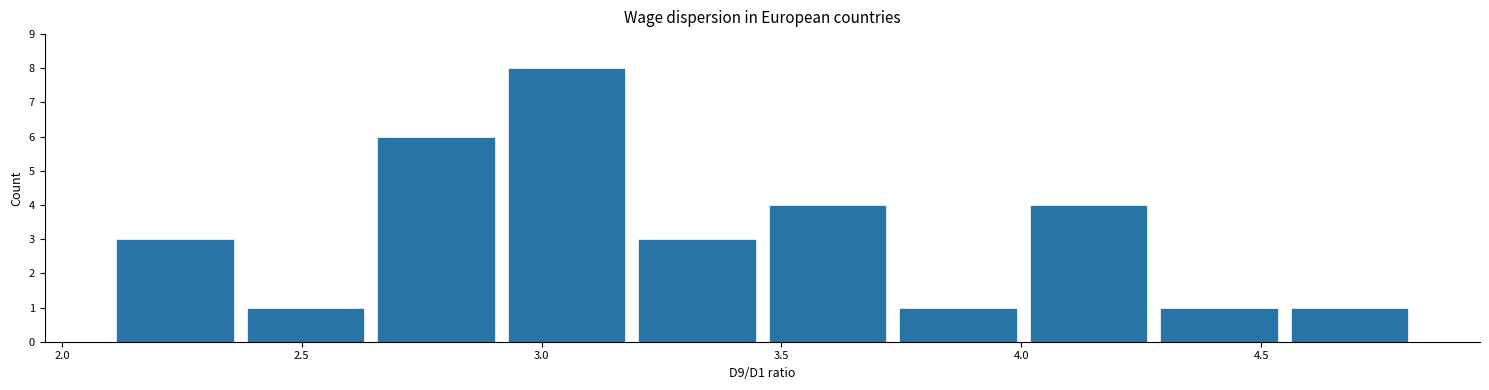

Reading left to right, transcribe this chart: for each bar, give the range it covers on the x-axis and its height. Neither the bar edges nor the heights are printed on the chart, so give them approximately, as read against the axes.

2.10 to 2.35: 3
2.35 to 2.65: 1
2.65 to 2.90: 6
2.90 to 3.20: 8
3.20 to 3.45: 3
3.45 to 3.75: 4
3.75 to 4.00: 1
4.00 to 4.30: 4
4.30 to 4.55: 1
4.55 to 4.80: 1